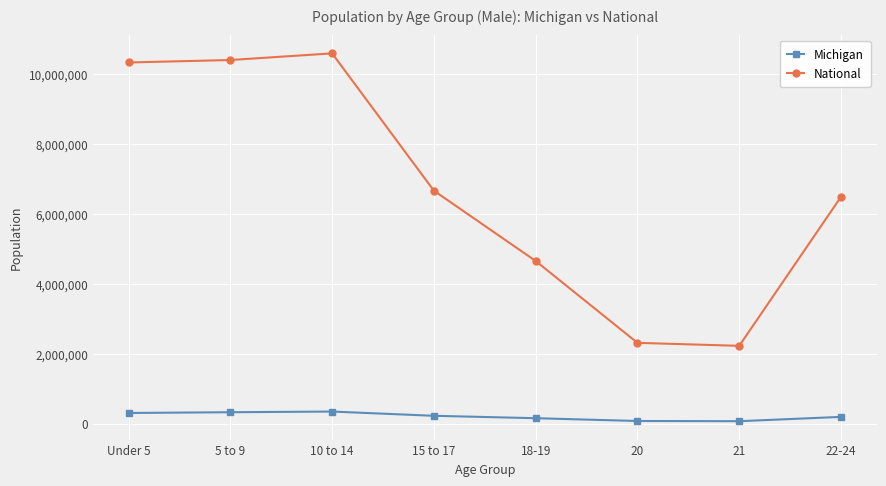

True or false: Michigan has more than 2 points higher than both neighbors.

False